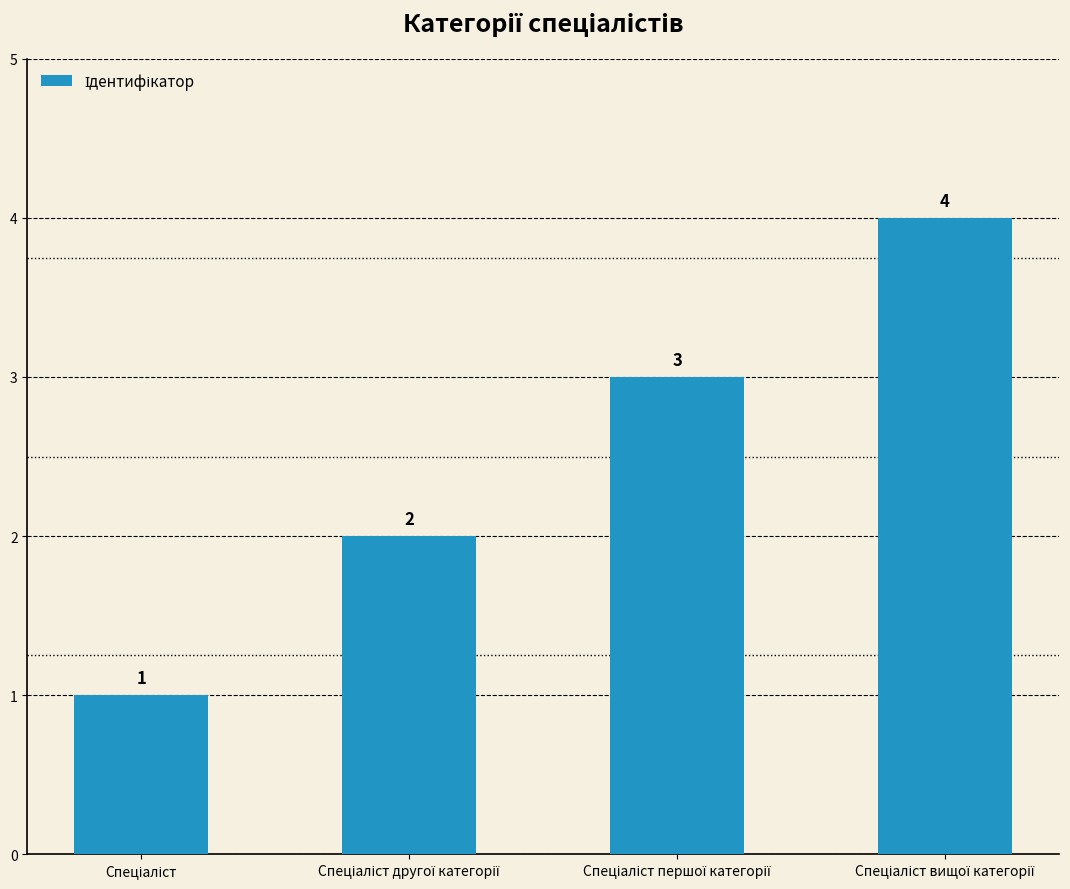

How many values are between 2 and 4?

3